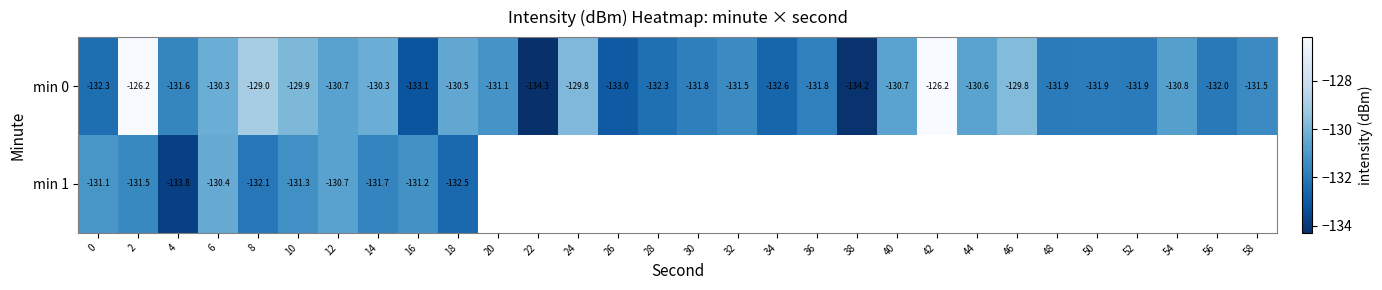

Where does the min 0 series first go above -131?

2